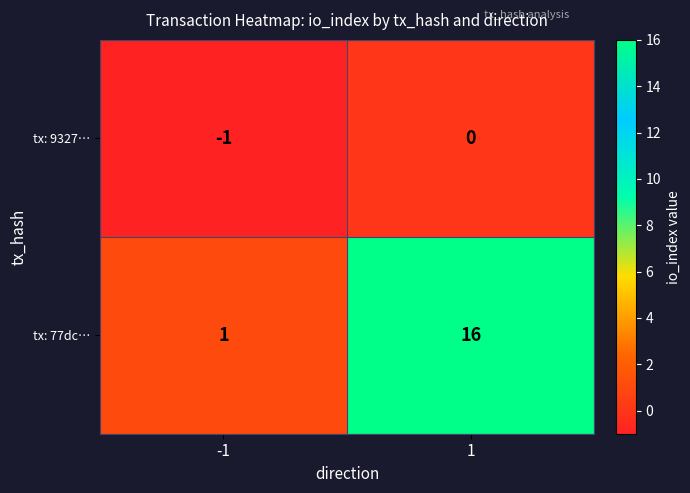

How many data points in tx: 9327… are less than 0?

1